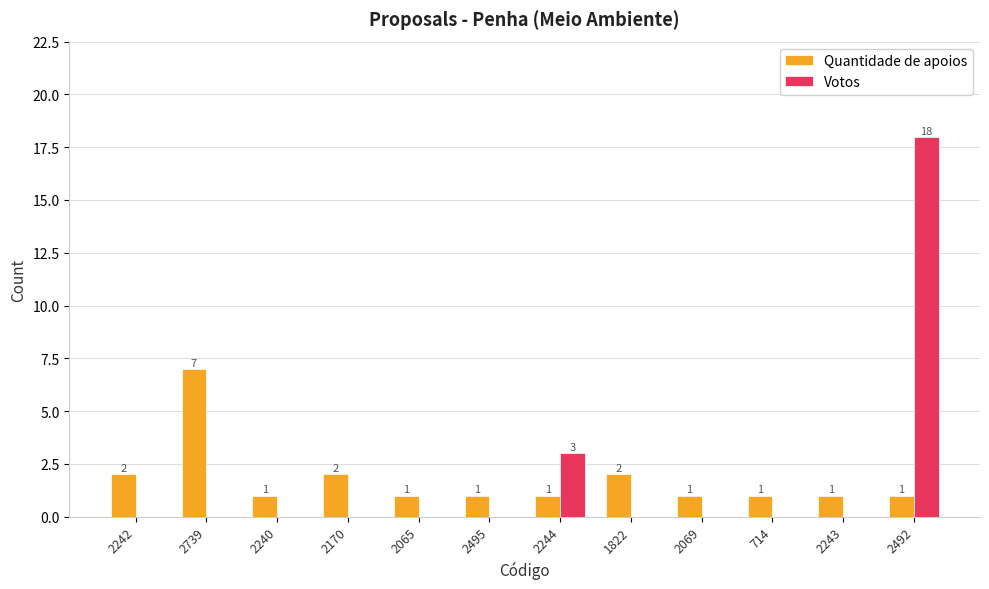

At which category is the sum across all series the highest?

2492